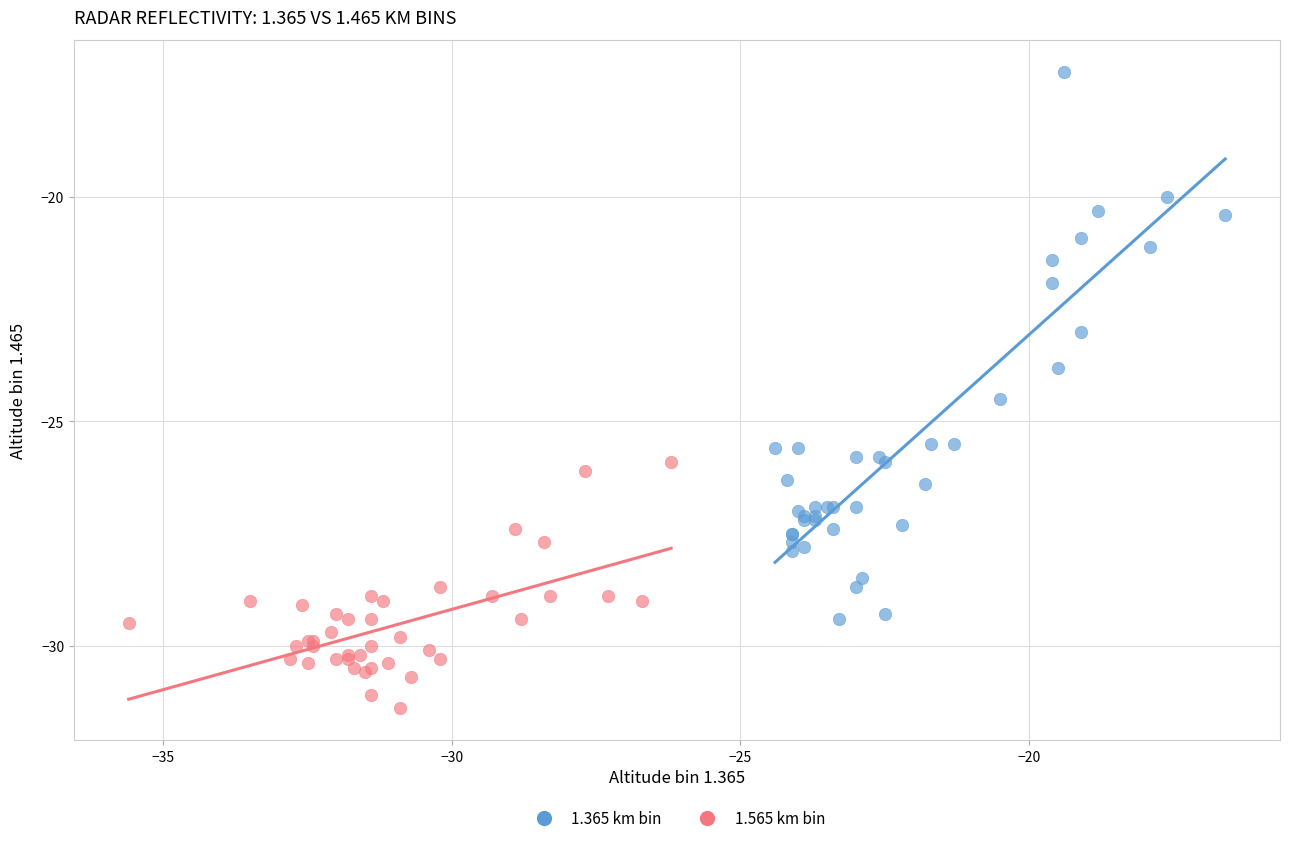

Which series has the widest spread of Y values?

1.365 km bin